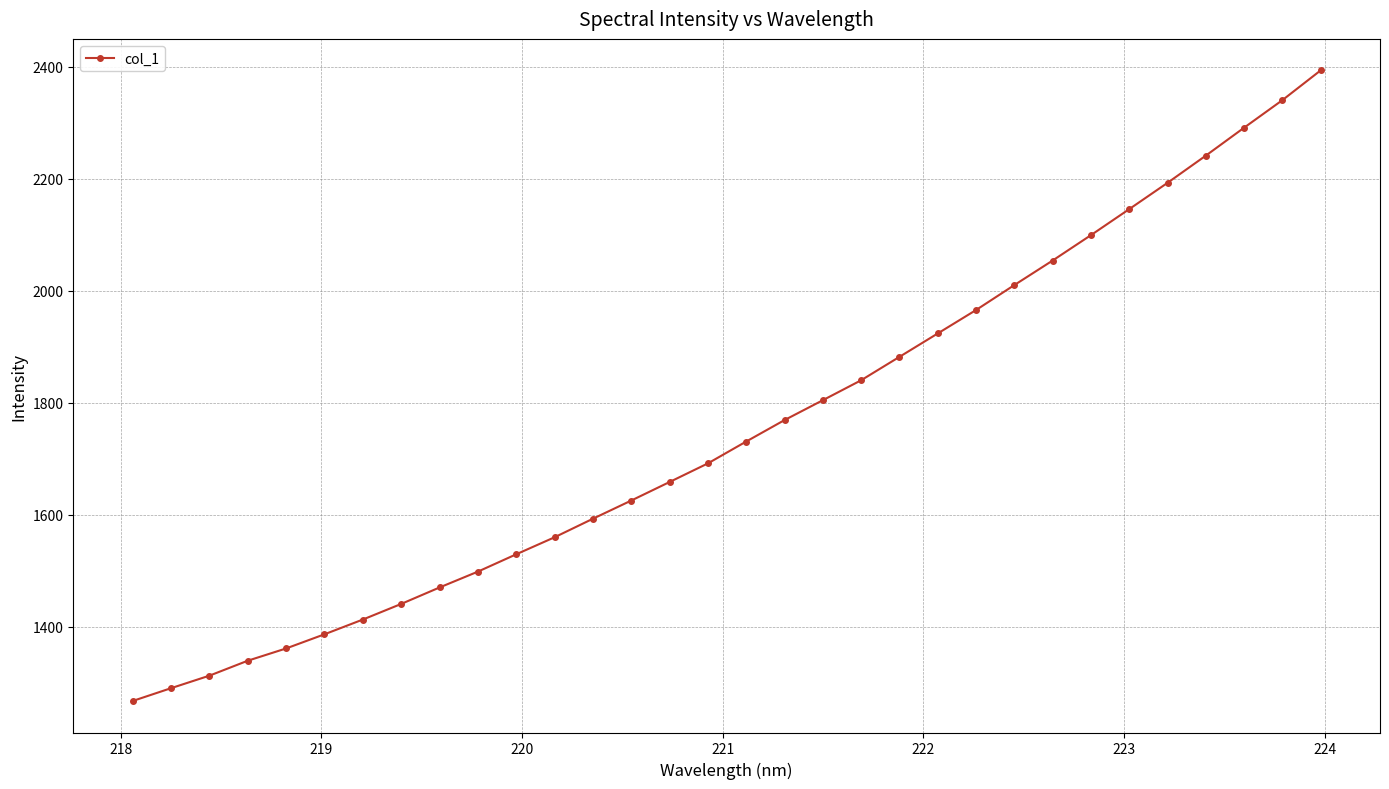

What is the smallest value displayed?

1267.3